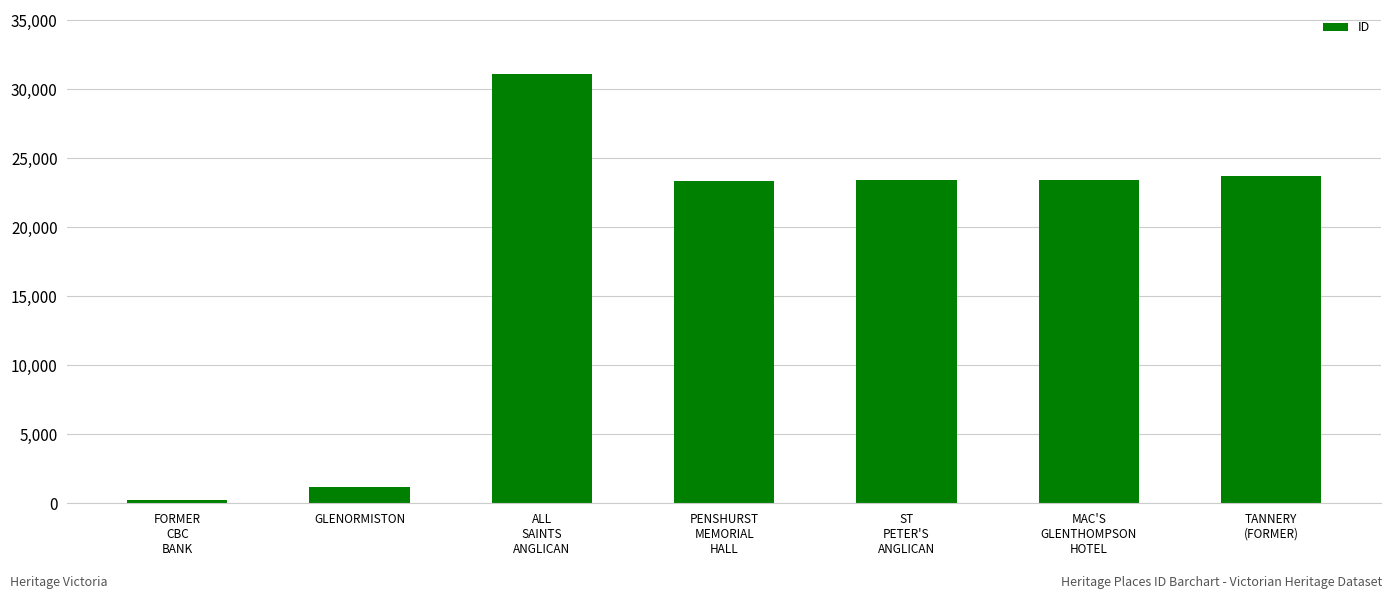

What is the difference between the maximum and minimum values?

30820